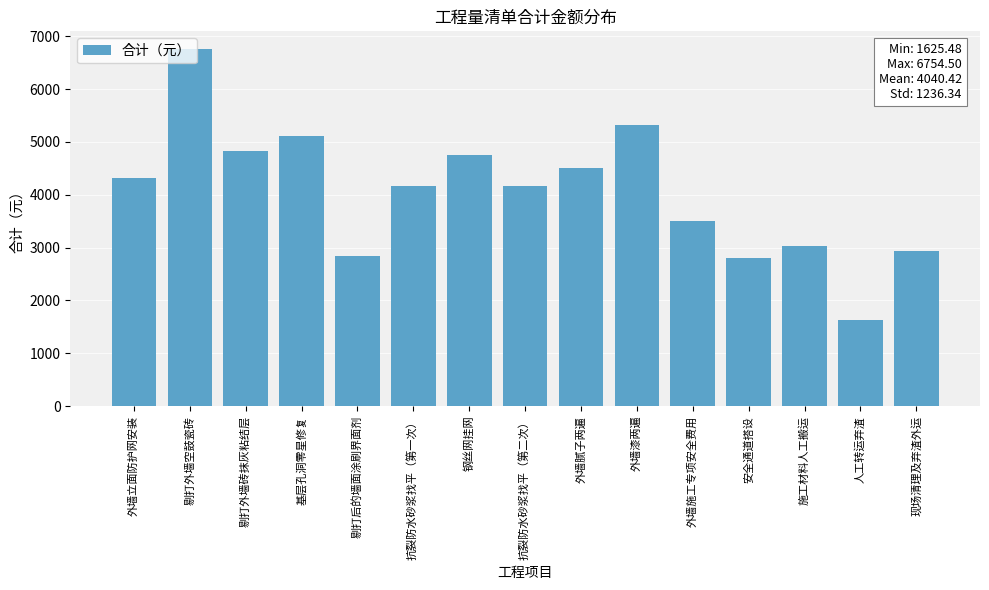

True or false: the data shows 1073.2 at 外墙漆两遍.

False